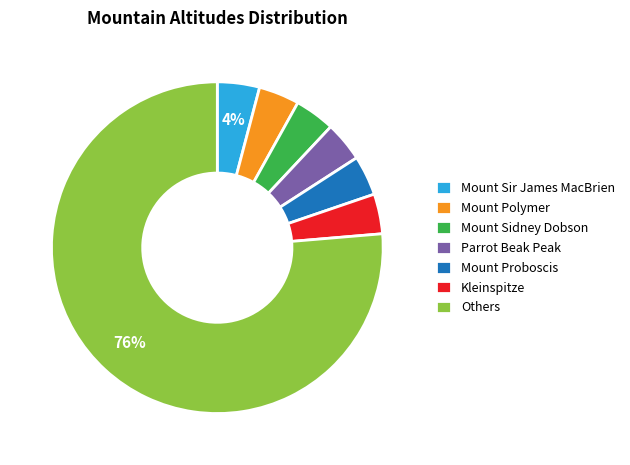

To the nearest percent, what is the difference between the largest and smallest slice percentages?

72%